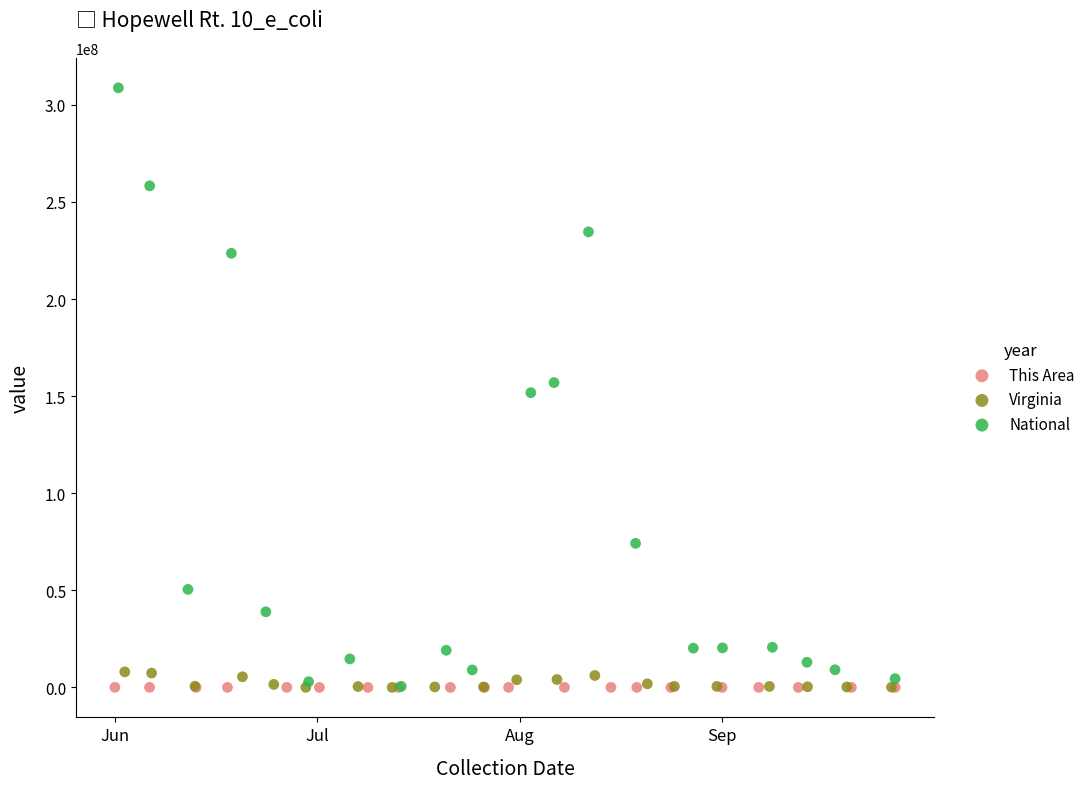

What are all the series names shown in the legend?

This Area, Virginia, National